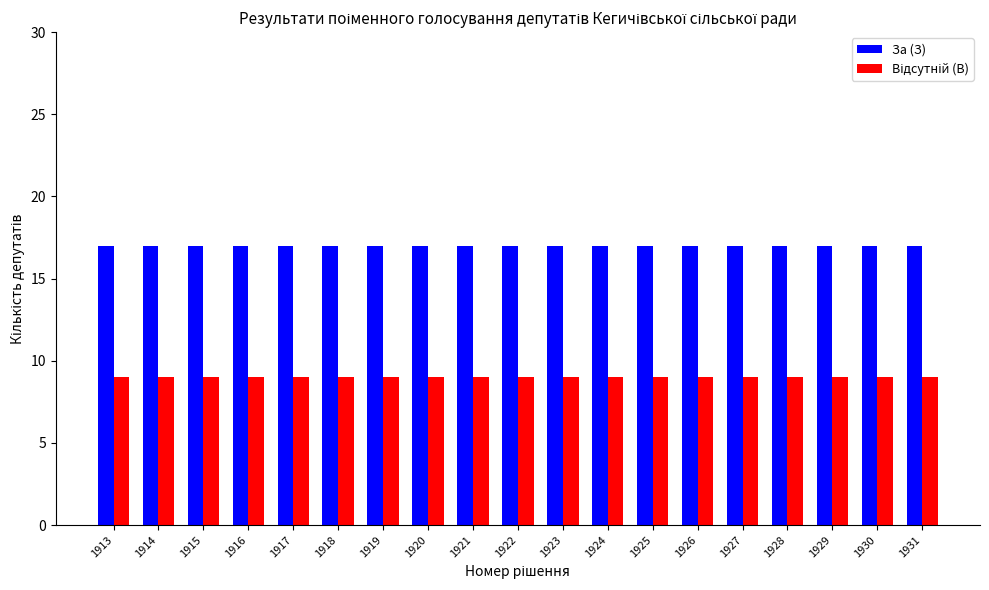

Which series has the largest total across all categories?

За (З)